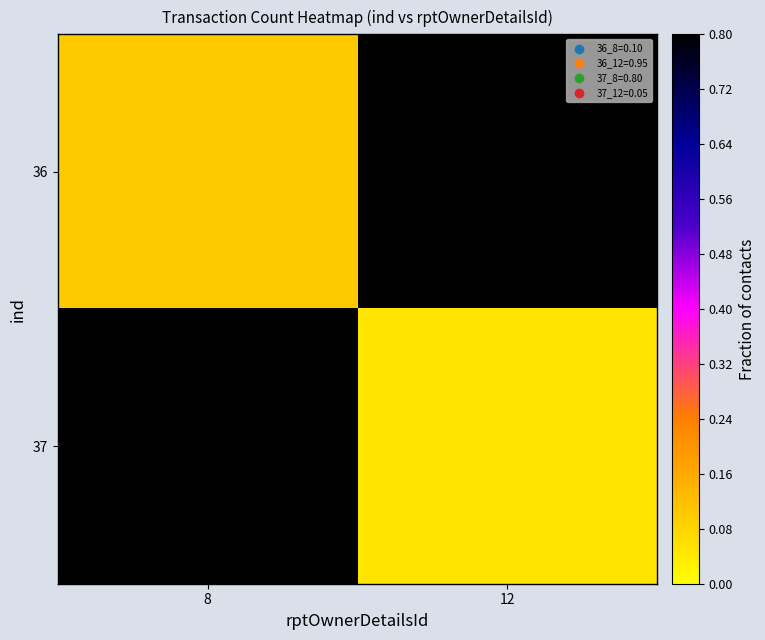

How many data points does each series have?

2